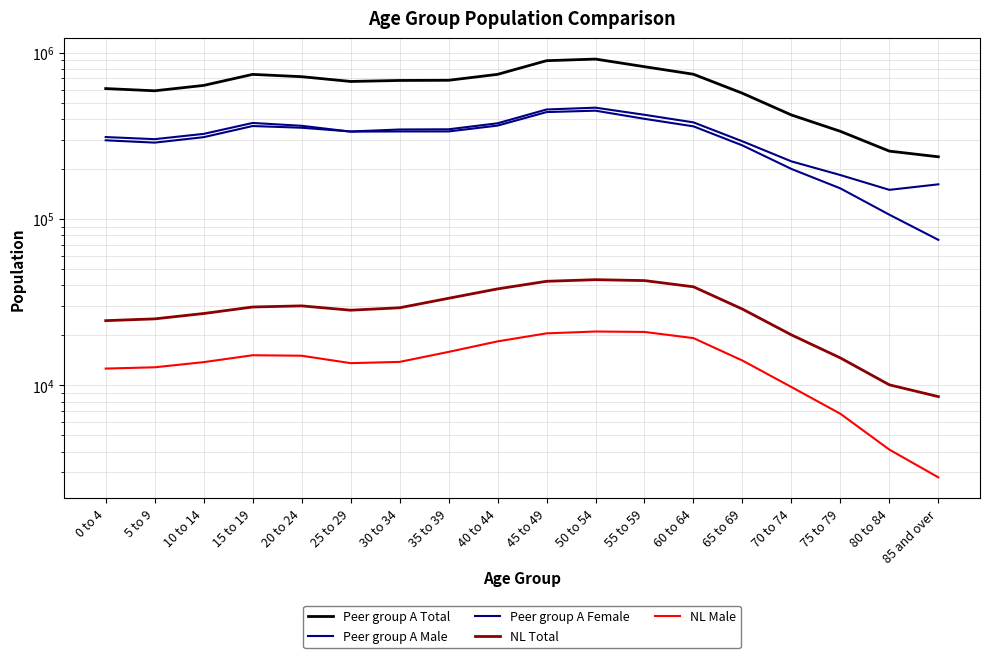

At which label is NL Male closest to 11937?

0 to 4